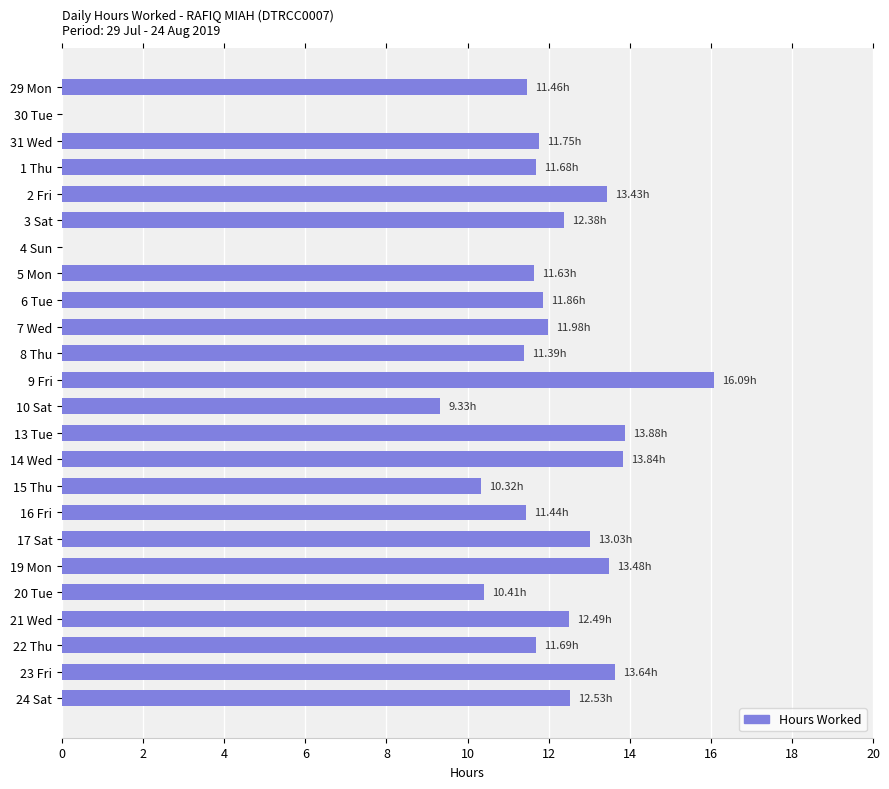

What is the sum of all values?

269.7